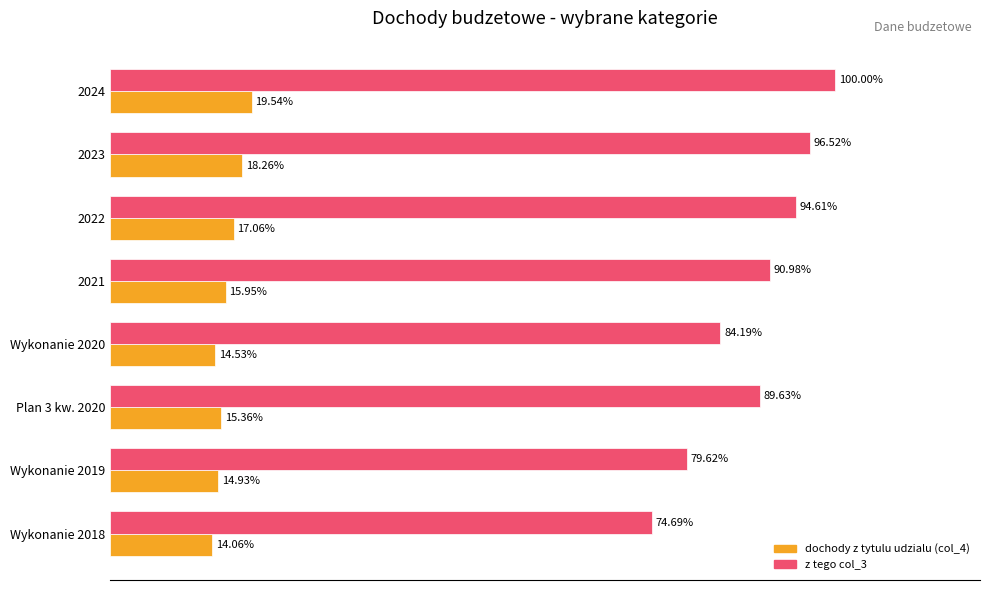

Which series has the widest spread of values?

z tego col_3